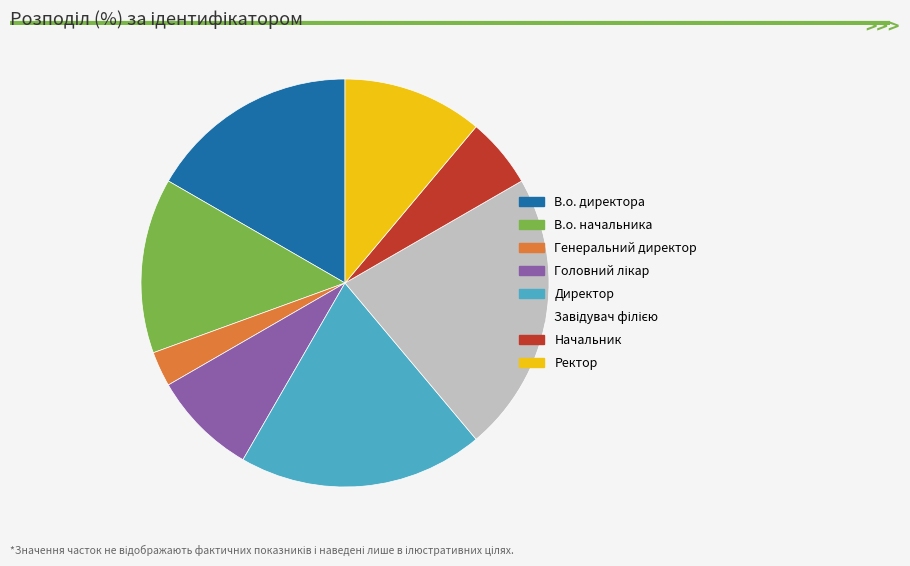

Which category has the smallest portion of the pie?

Генеральний директор